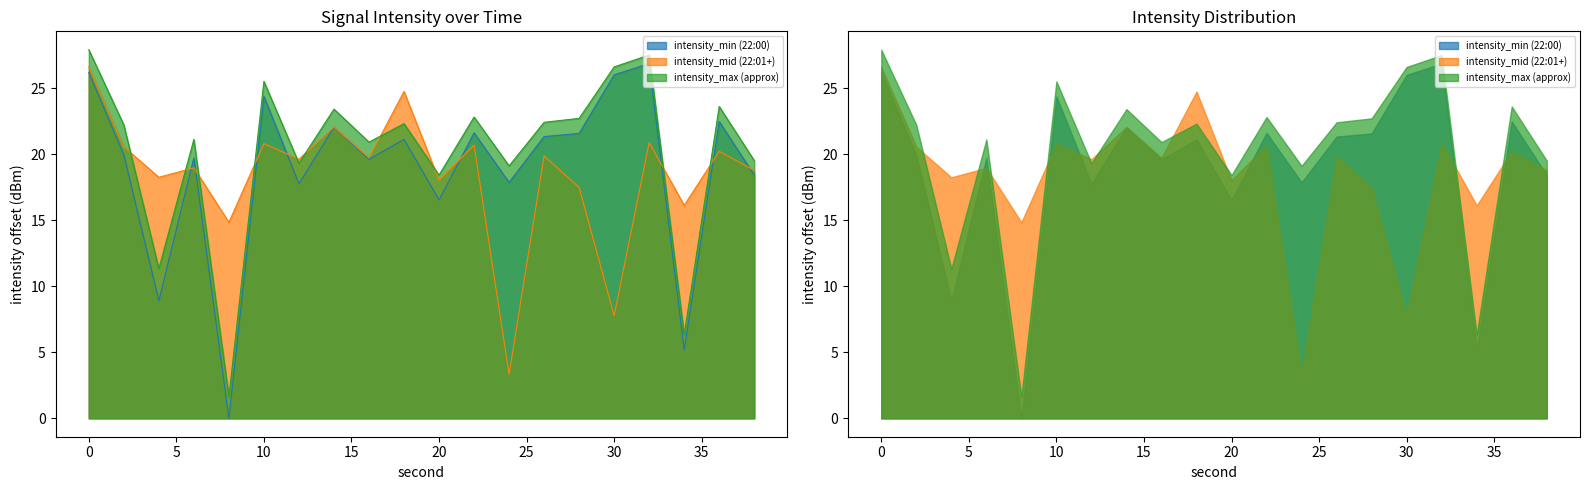

At how many categories does at least one series exceed 6?

20